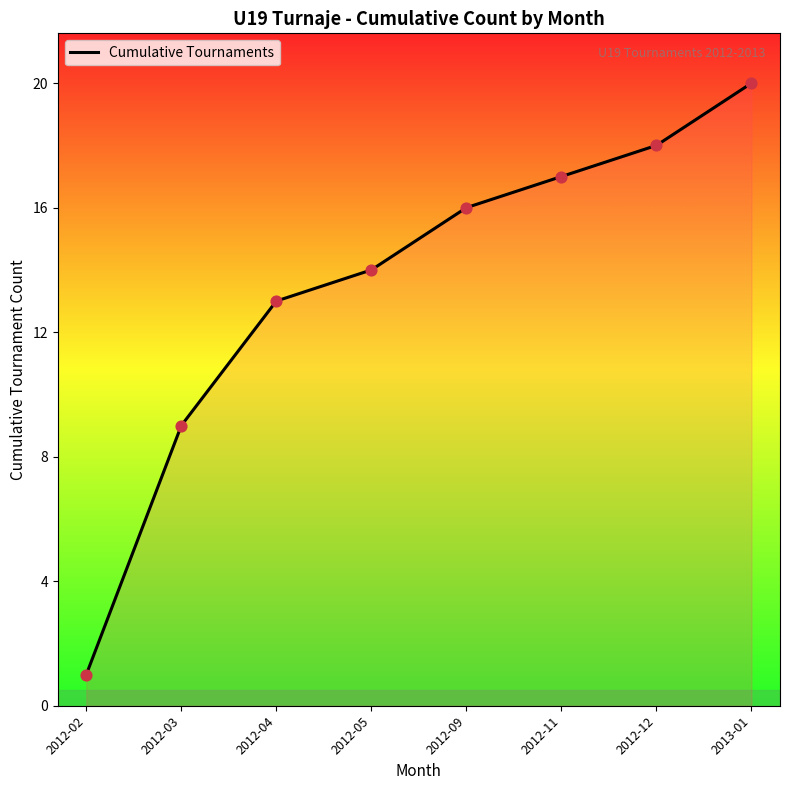

Which has a higher value, 2012-12 or 2012-09?

2012-12